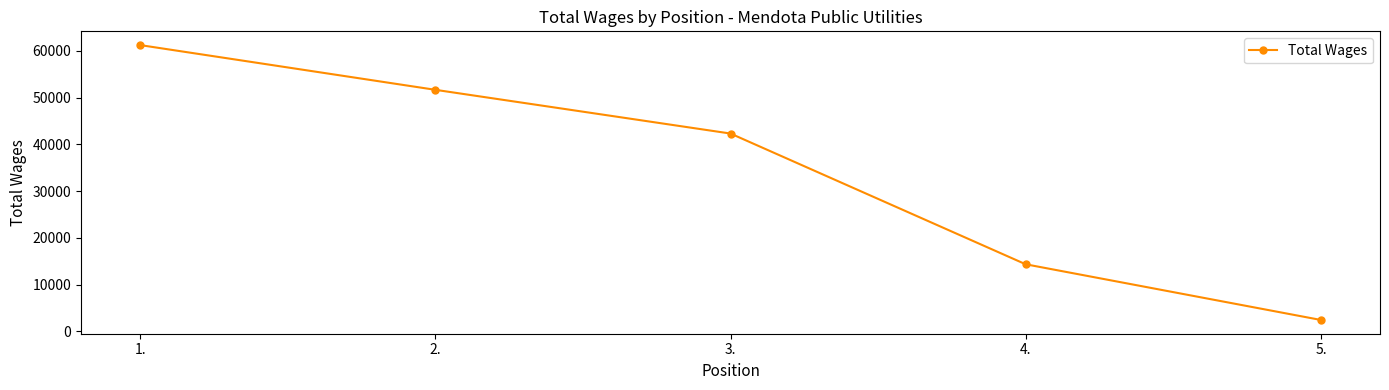

Rank the categories by value from lowest to highest.

5., 4., 3., 2., 1.